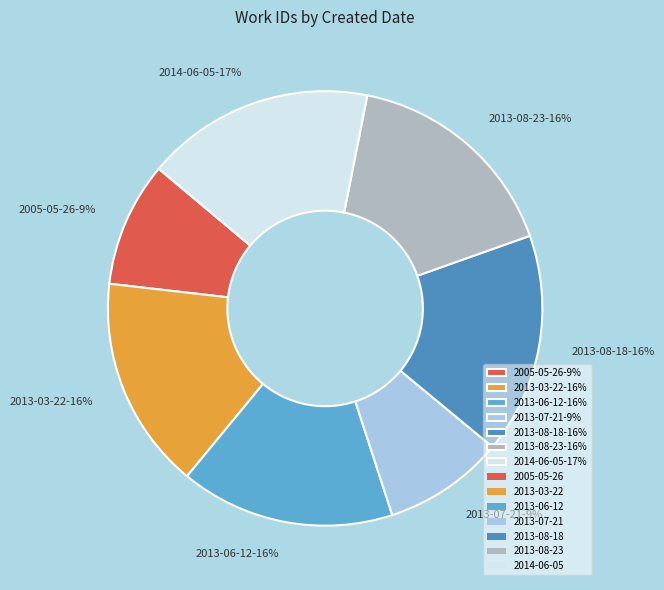

Is it true that 2013-06-12 is 16% of the pie?

True